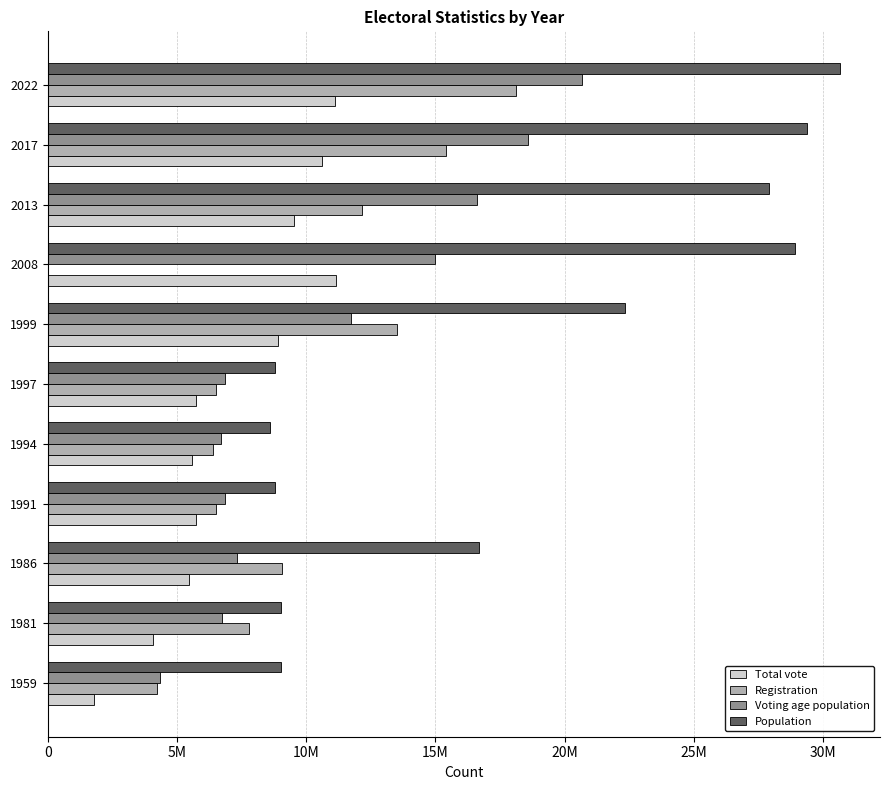

What are all the series names shown in the legend?

Total vote, Registration, Voting age population, Population